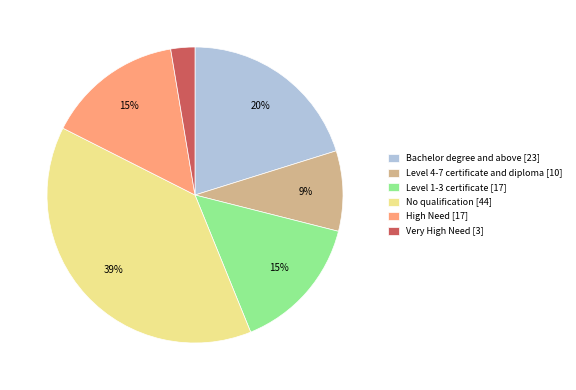

The No qualification slice represents 39% of the pie. True or false?

True